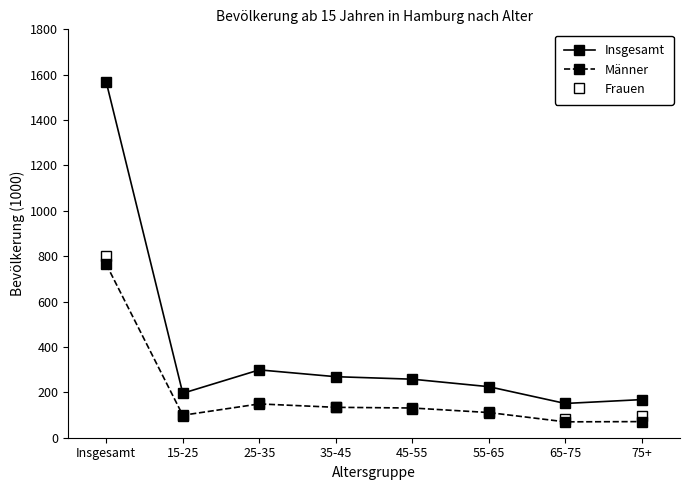

What is the difference between the maximum and second lowest values in the Männer series?

693